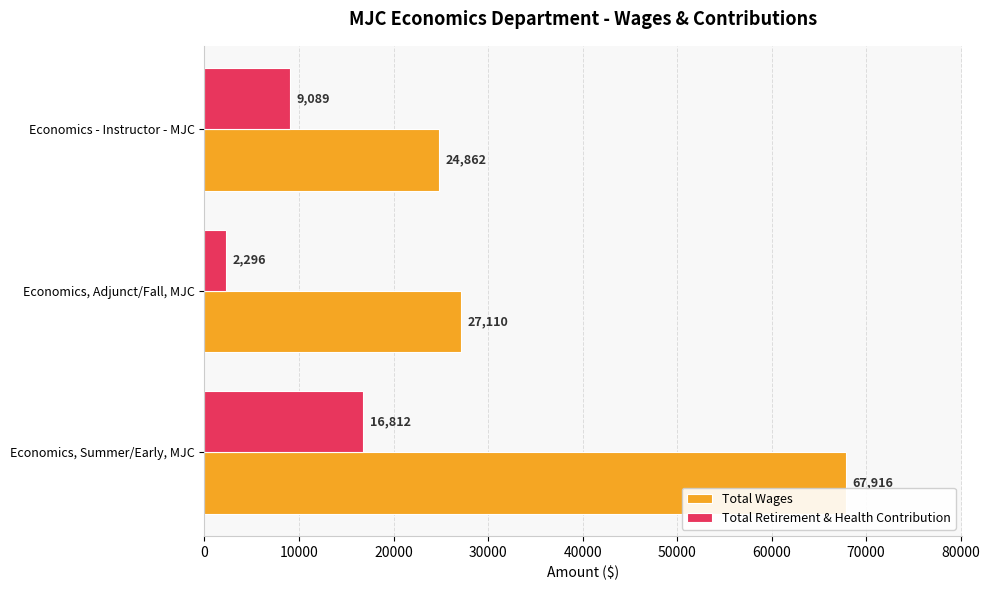

What is the lowest value of the Total Retirement & Health Contribution series?

2296